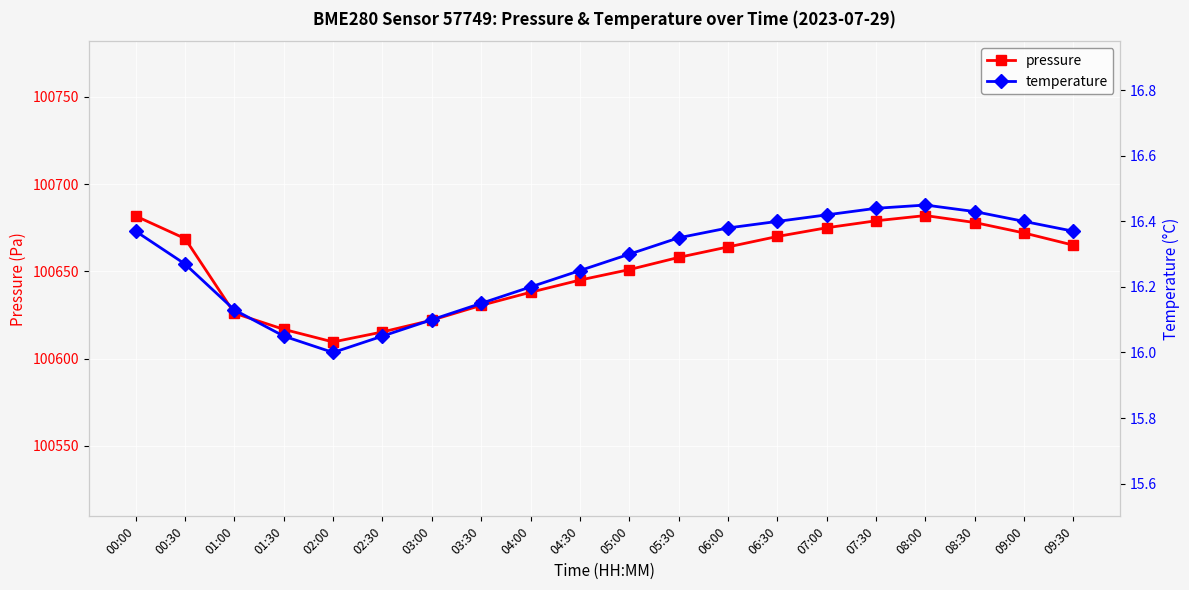

Reading left to right, transcribe all the data shown in this chart.

pressure: 00:00=100681.7	00:30=100668.8	01:00=100626.0	01:30=100616.8	02:00=100609.5	02:30=100615.2	03:00=100622.0	03:30=100630.5	04:00=100638.0	04:30=100645.0	05:00=100651.0	05:30=100658.0	06:00=100664.0	06:30=100670.0	07:00=100675.0	07:30=100679.0	08:00=100682.0	08:30=100678.0	09:00=100672.0	09:30=100665.0
temperature: 00:00=16.4	00:30=16.3	01:00=16.1	01:30=16.1	02:00=16.0	02:30=16.1	03:00=16.1	03:30=16.1	04:00=16.2	04:30=16.2	05:00=16.3	05:30=16.4	06:00=16.4	06:30=16.4	07:00=16.4	07:30=16.4	08:00=16.4	08:30=16.4	09:00=16.4	09:30=16.4